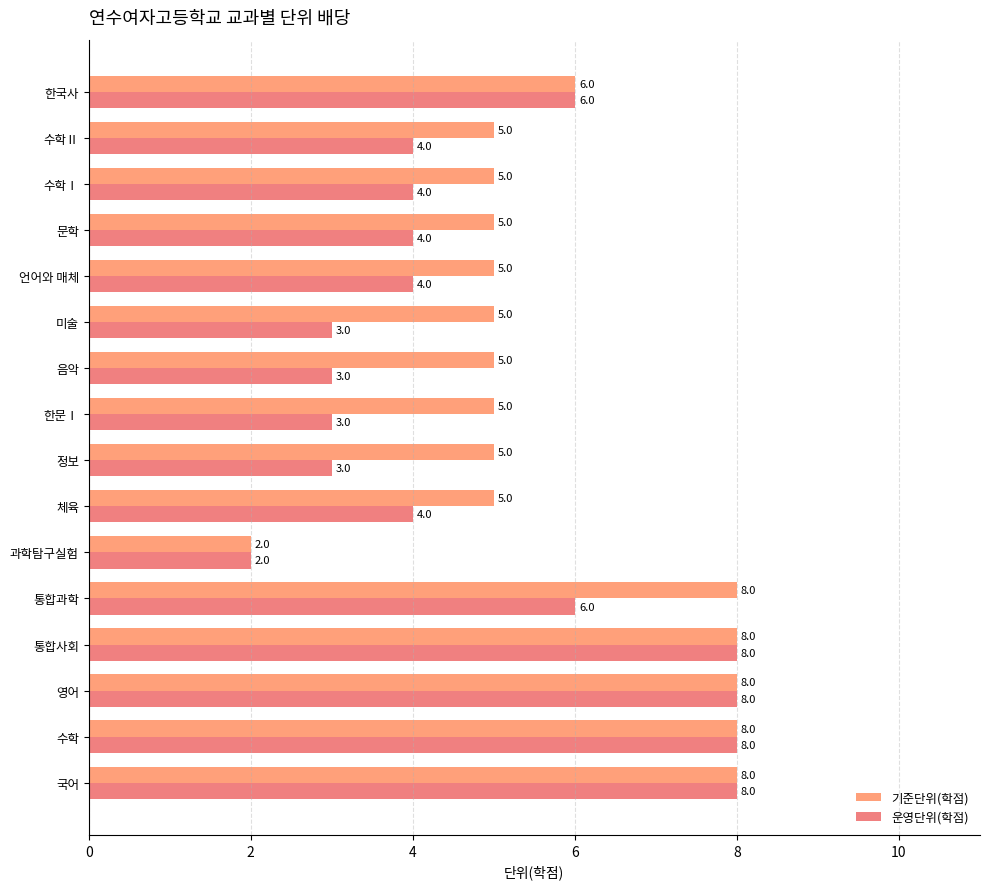

What is the difference between the maximum and minimum values in the 기준단위(학점) series?

6